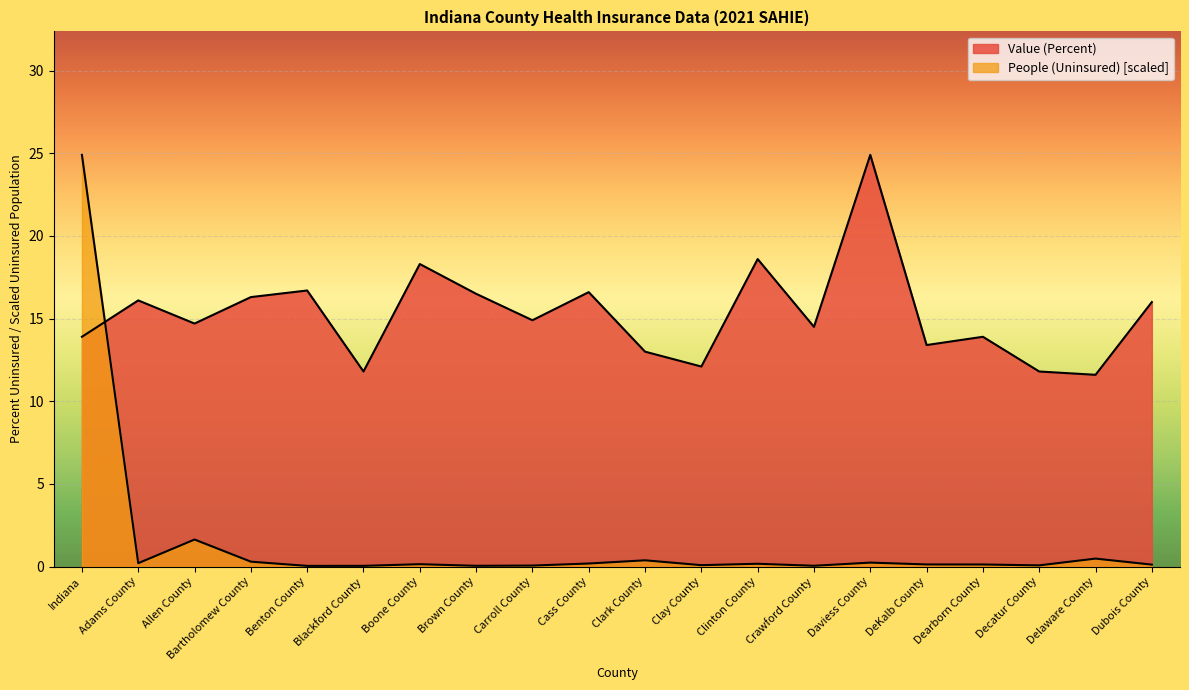

Where do Value (Percent) and People (Uninsured) first cross each other?

Indiana and Adams County